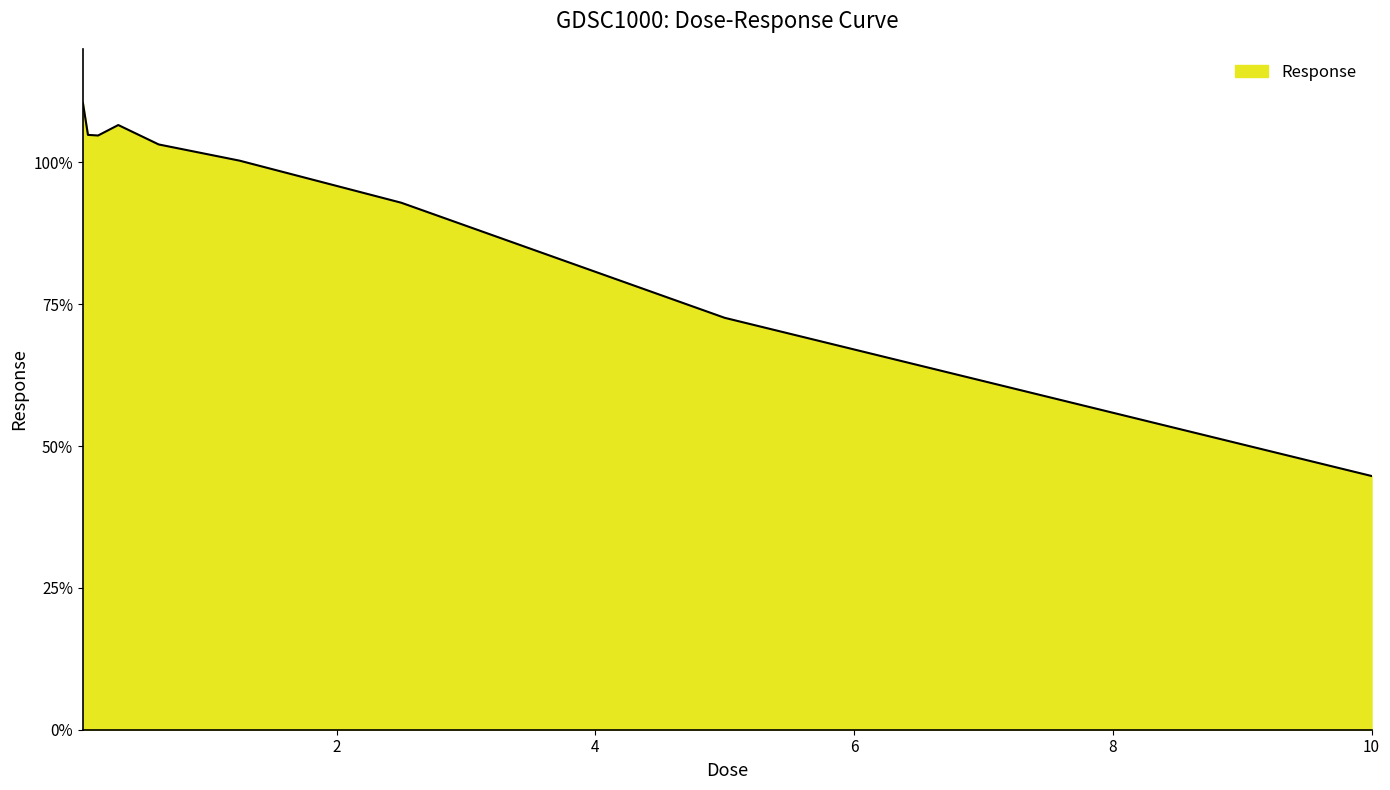

What is the minimum value shown in the chart?

44.7